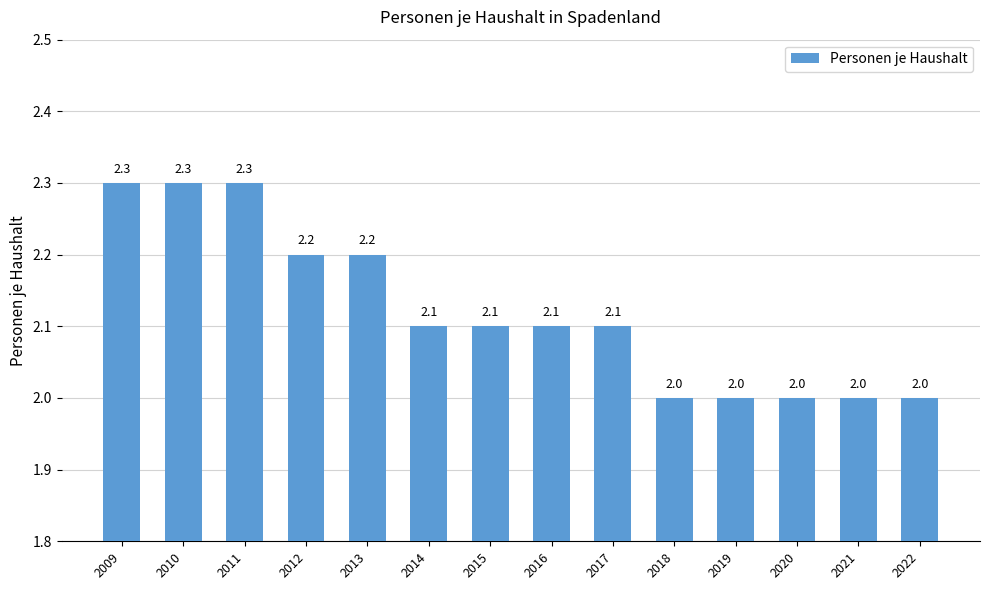

What is the smallest value displayed?

2.0